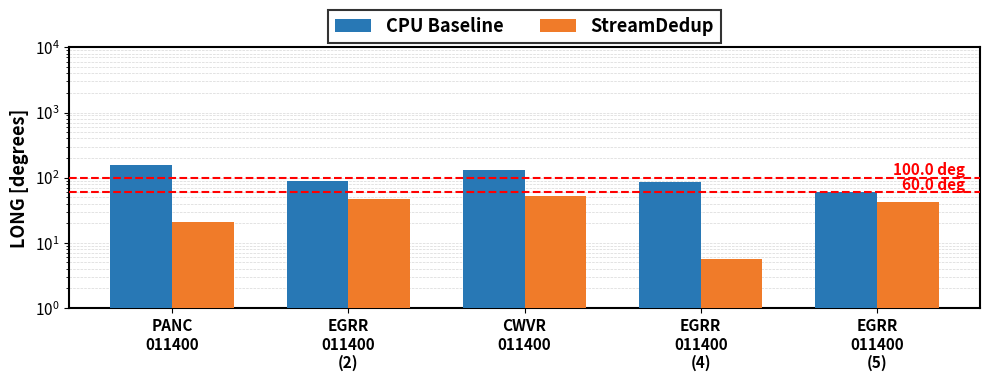

What is the sum of the CPU Baseline values at CWVR
011400 and EGRR
011400
(4)?

214.3